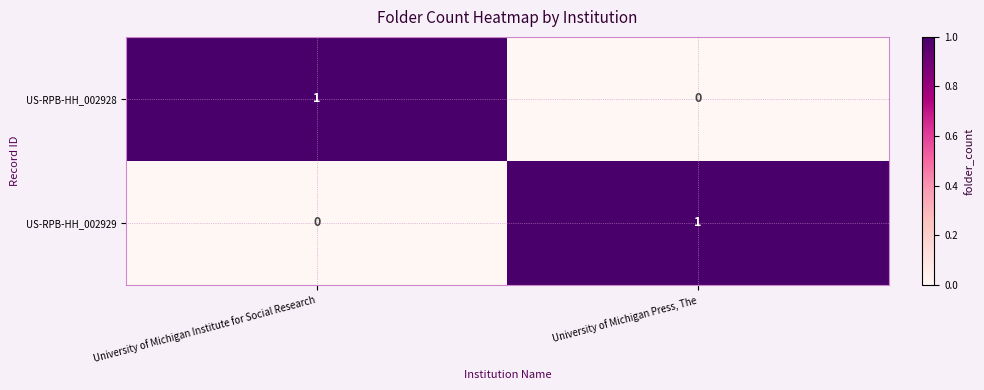

At which label does US-RPB-HH_002929 reach its peak?

University of Michigan Press, The